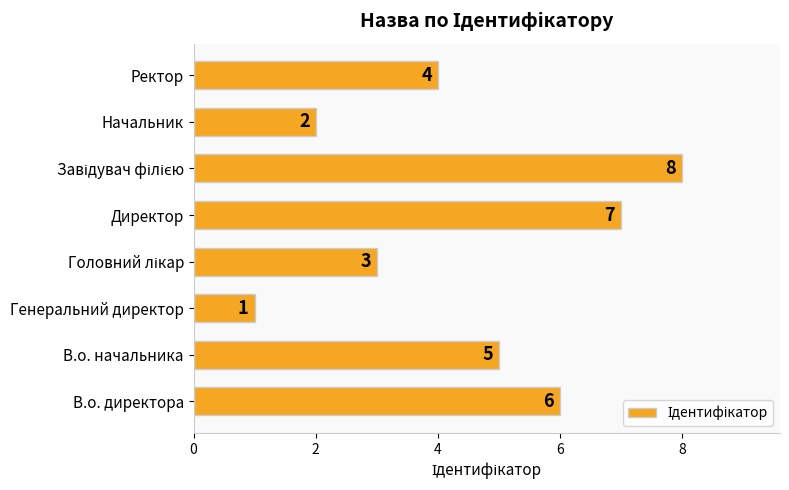

What is the greatest value displayed?

8